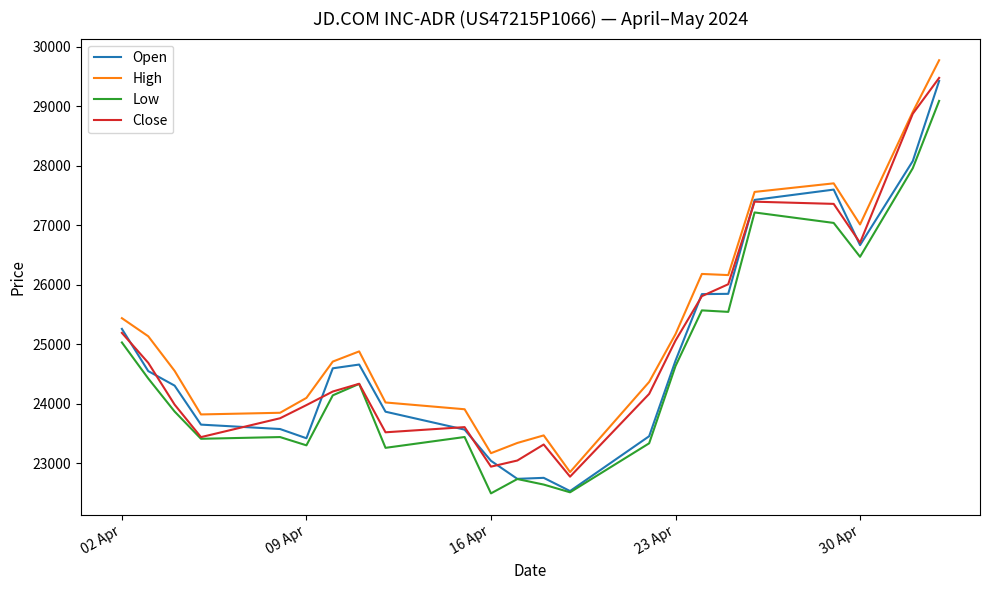

Which series has the widest spread of values?

High